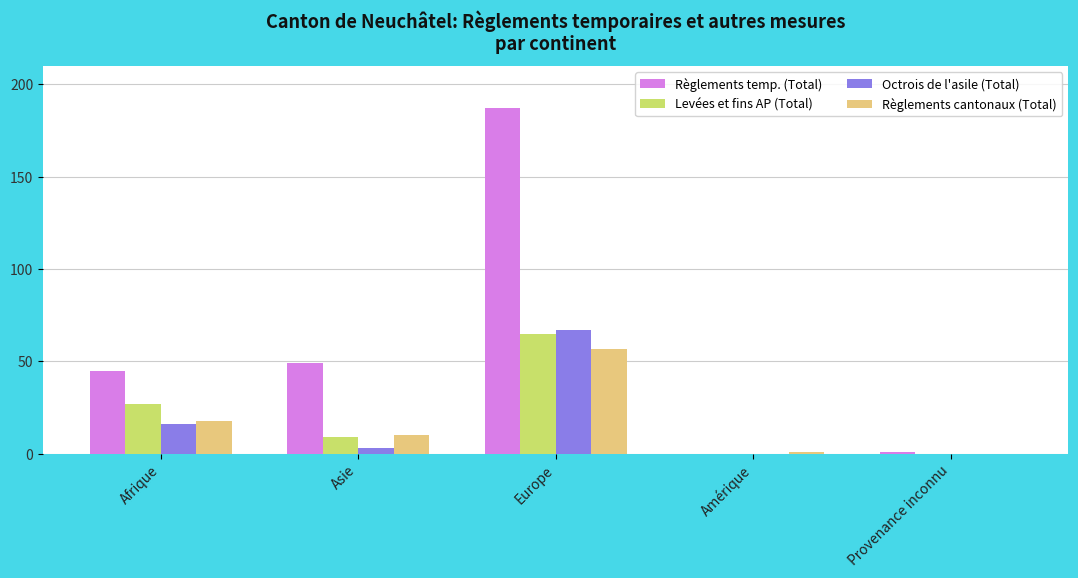

What is the sum of all Règlements temp. (Total) values?

282